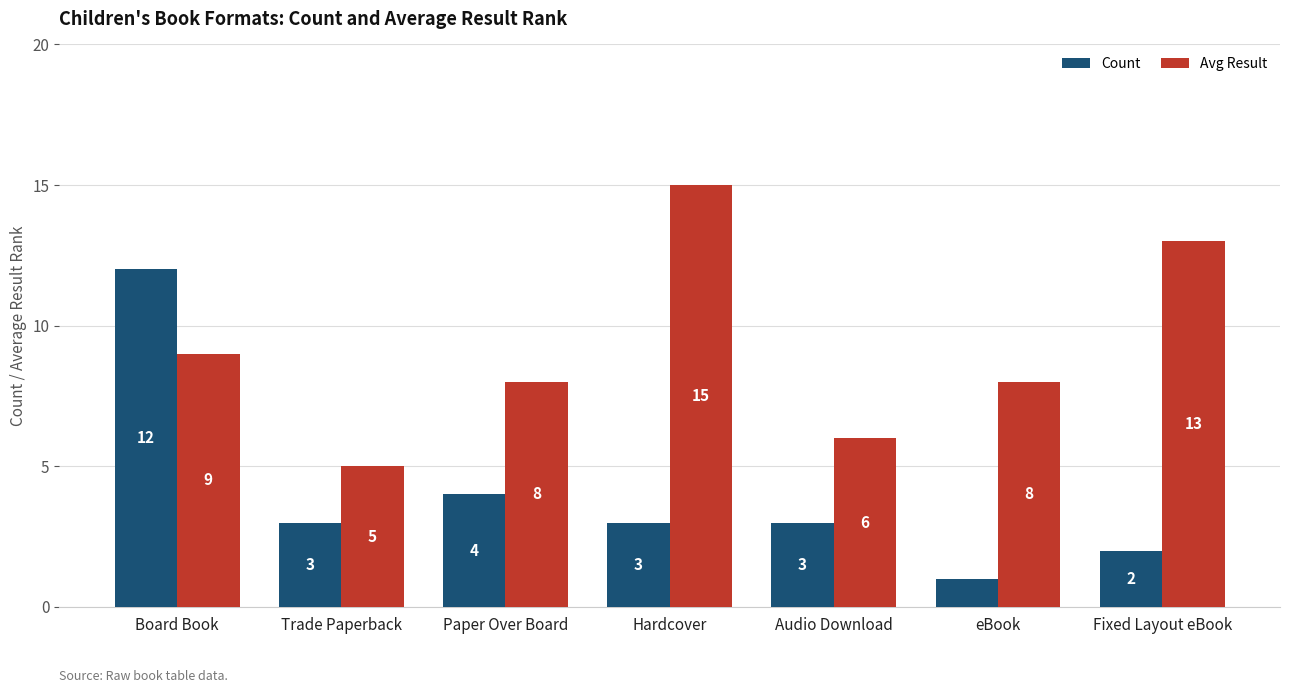

True or false: Count has a value of 3 at Trade Paperback.

True